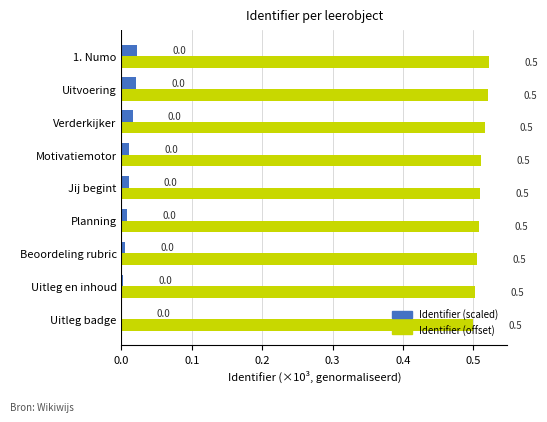

Which series has the largest total across all categories?

Identifier (offset)